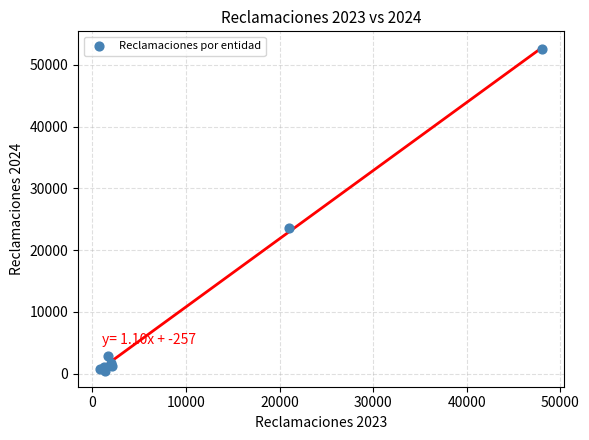

What Y value in the scatter plot is closest to 26525?

23503